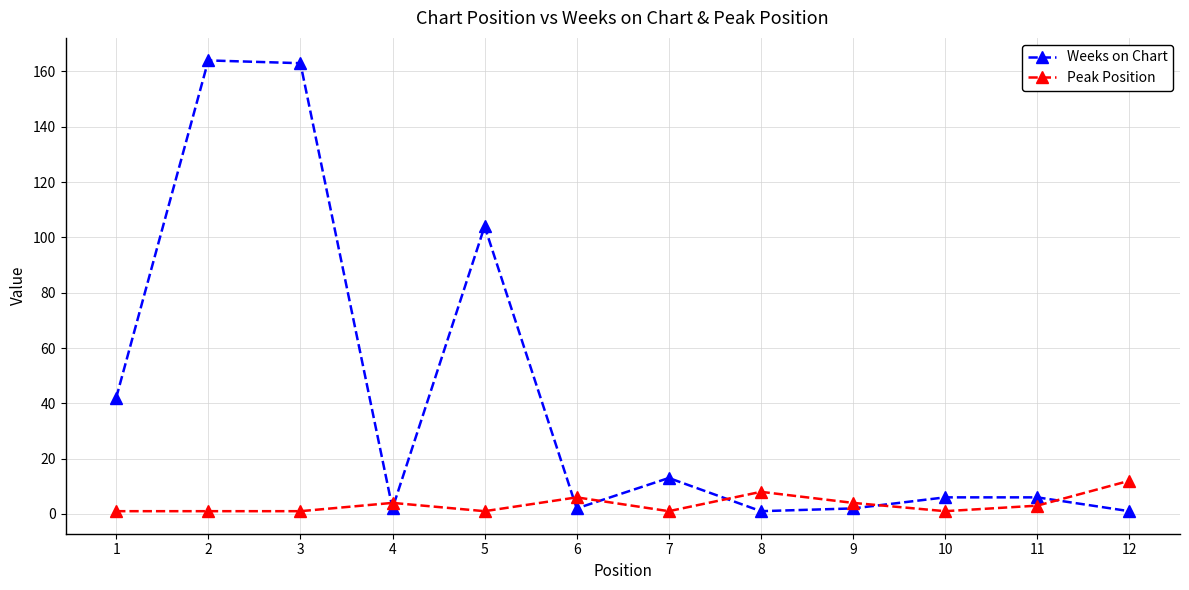

How many lines are shown in the chart?

2